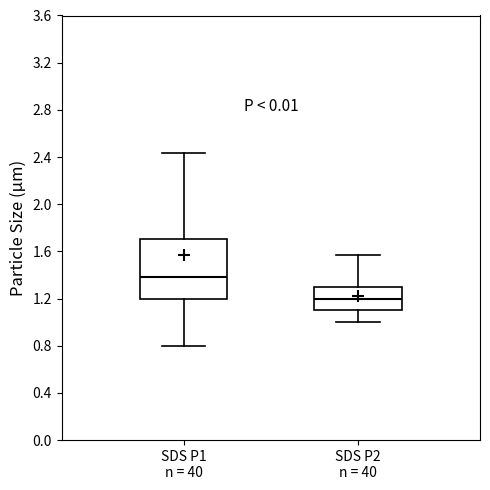

Comparing the boxes themselves (not the whiskers), which one is the tallest?

SDS P1 n = 40